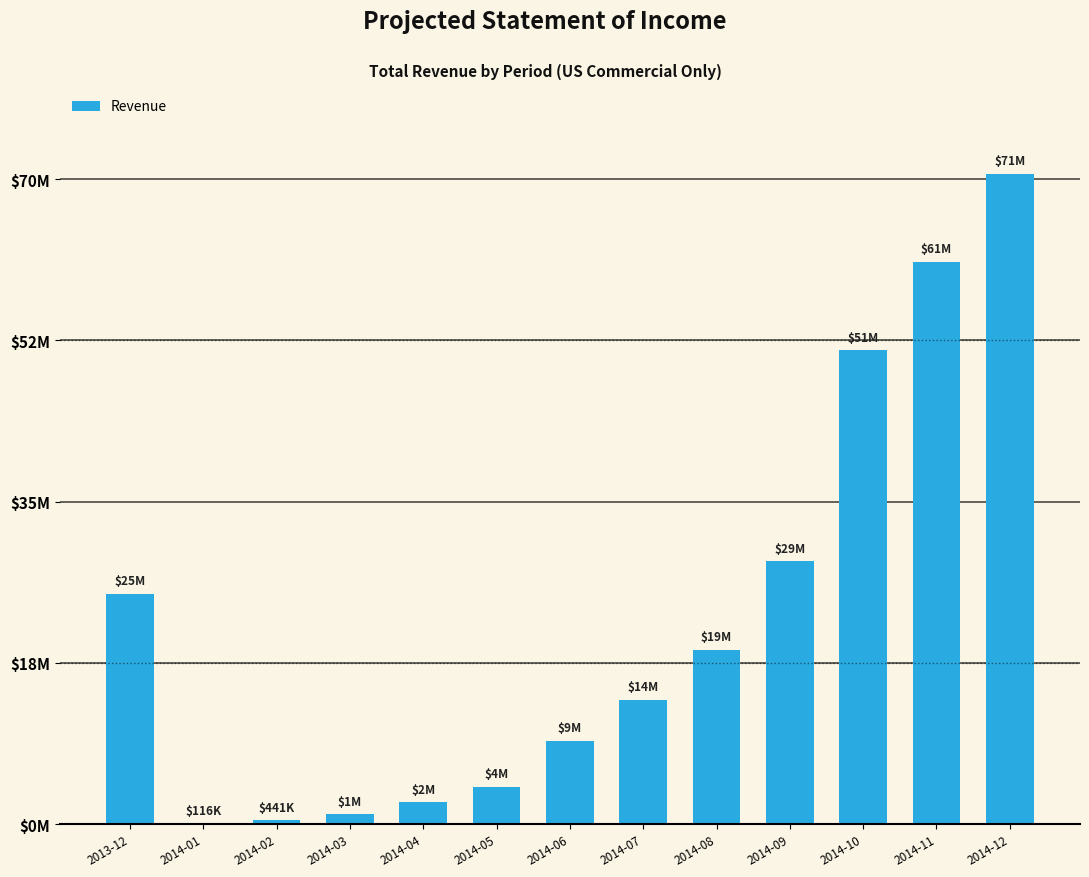

Does the chart contain any negative values?

No